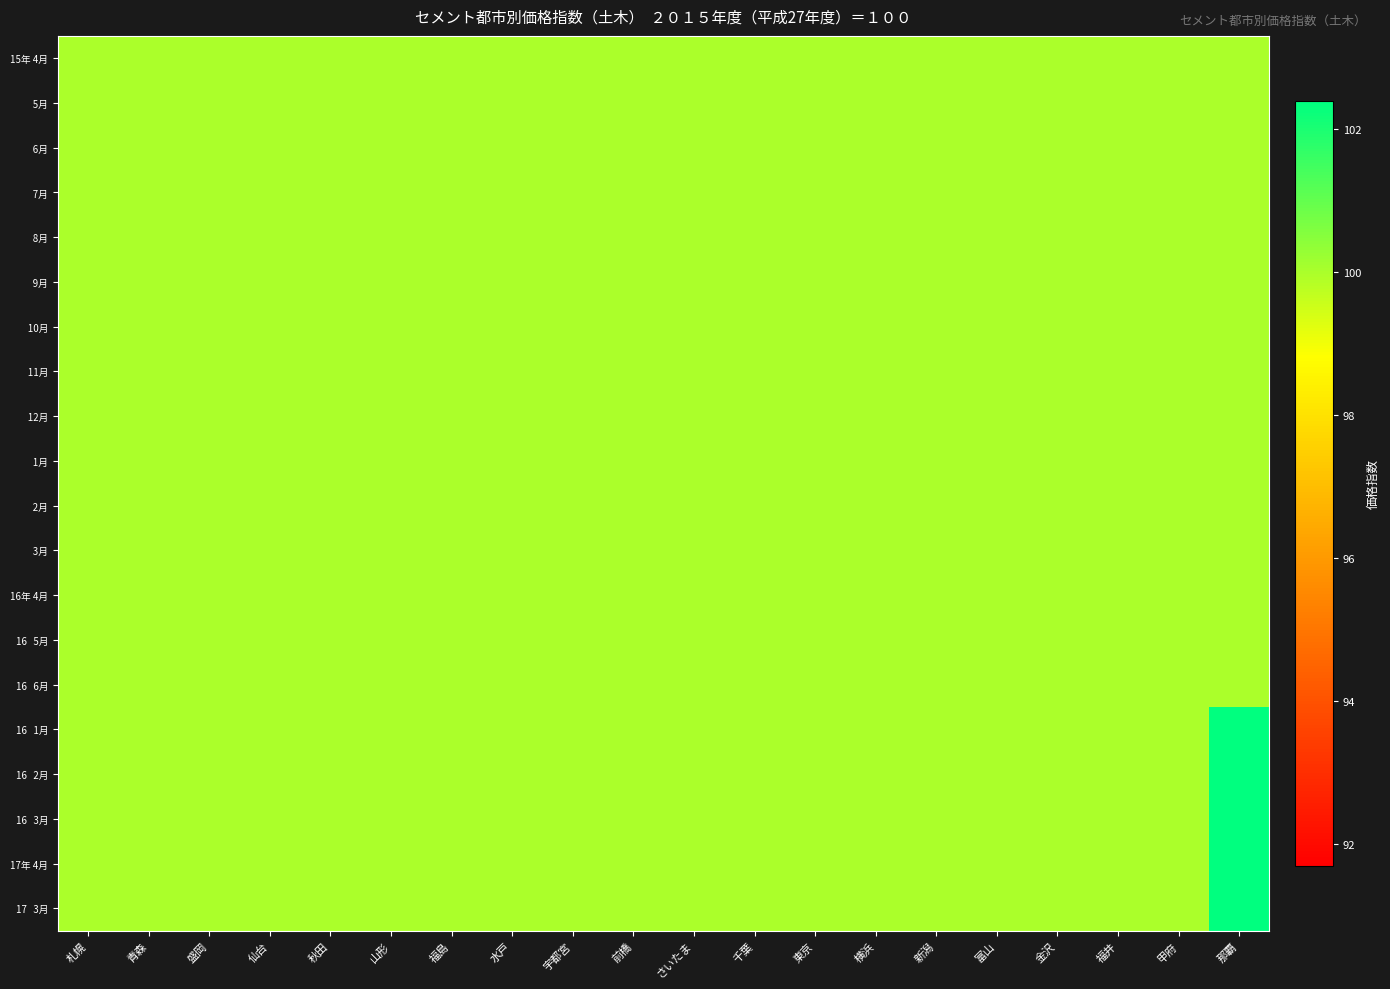

What is the maximum value shown in the chart?

102.4